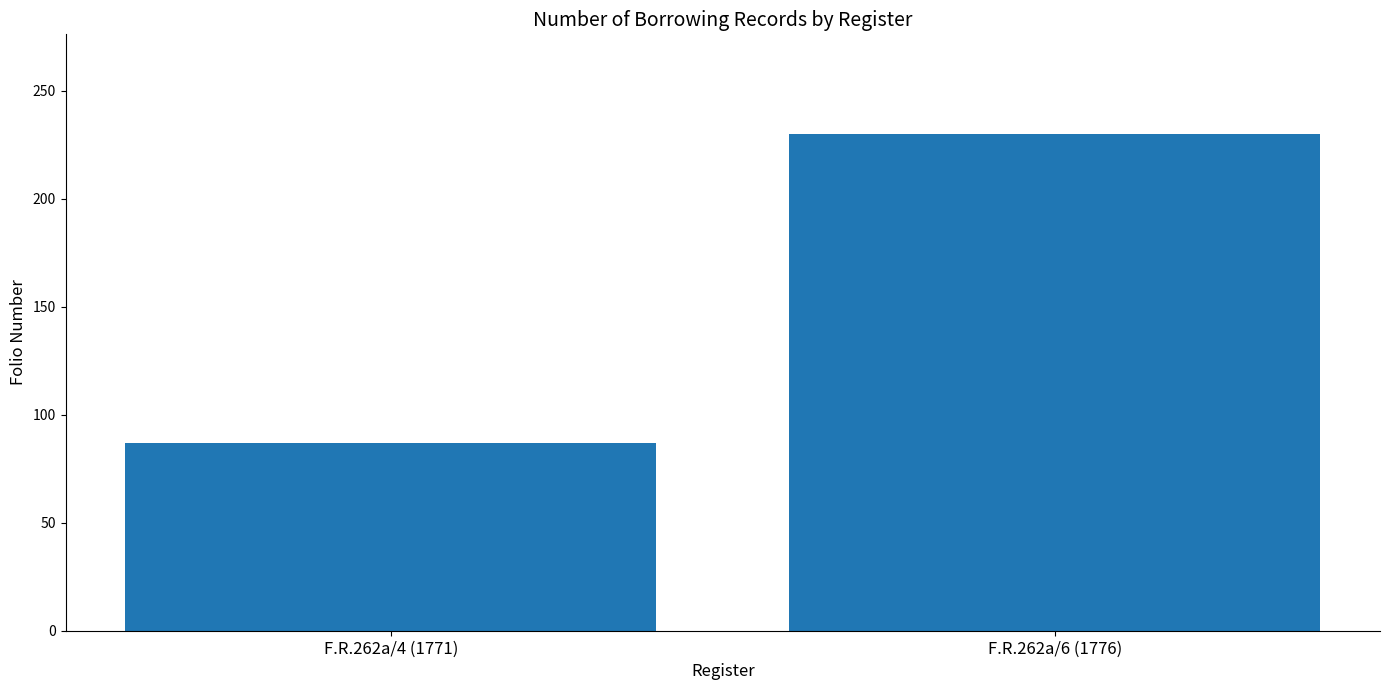

How many data points are less than 230?

1